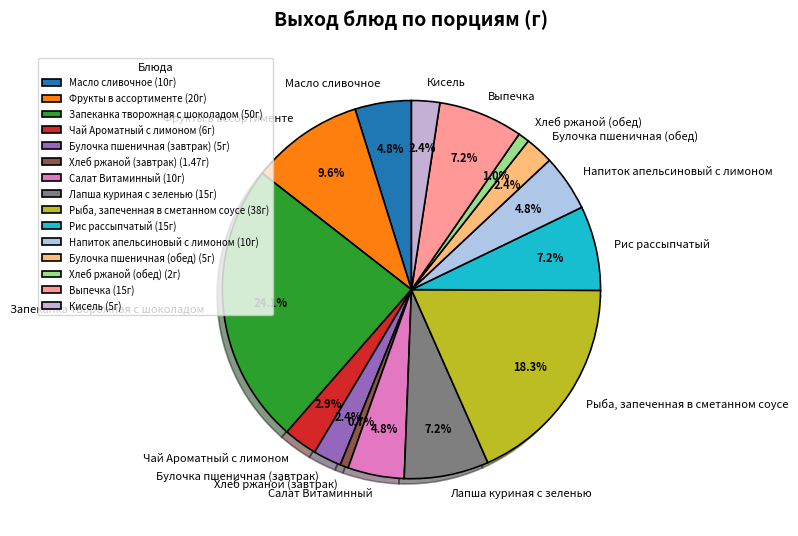

What percentage do Рис рассыпчатый and Салат Витаминный together represent?

12.0%